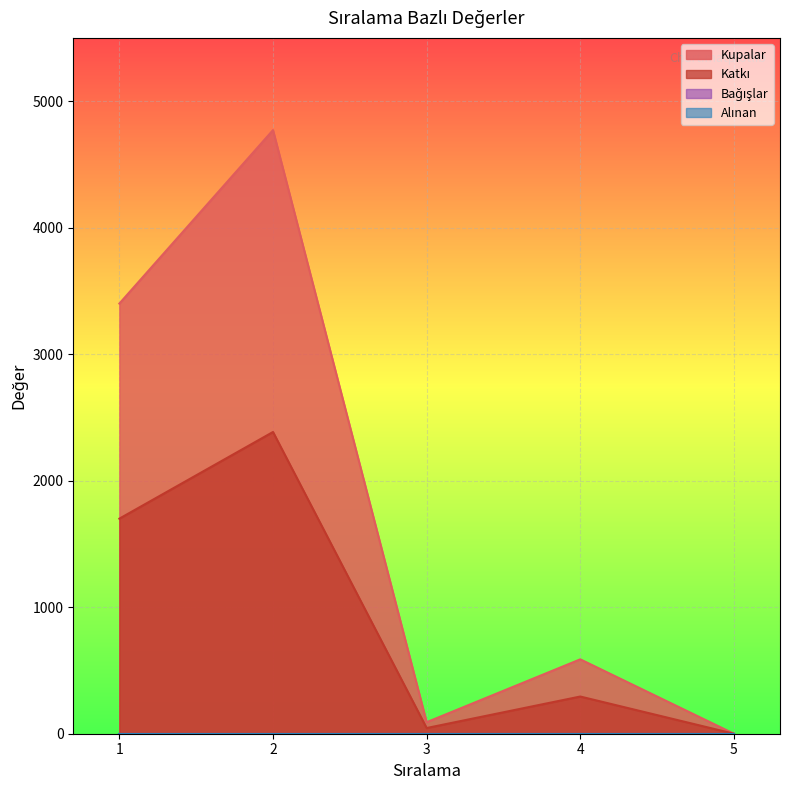

Is the value of Kupalar at 1 greater than the value of Katkı at 2?

Yes